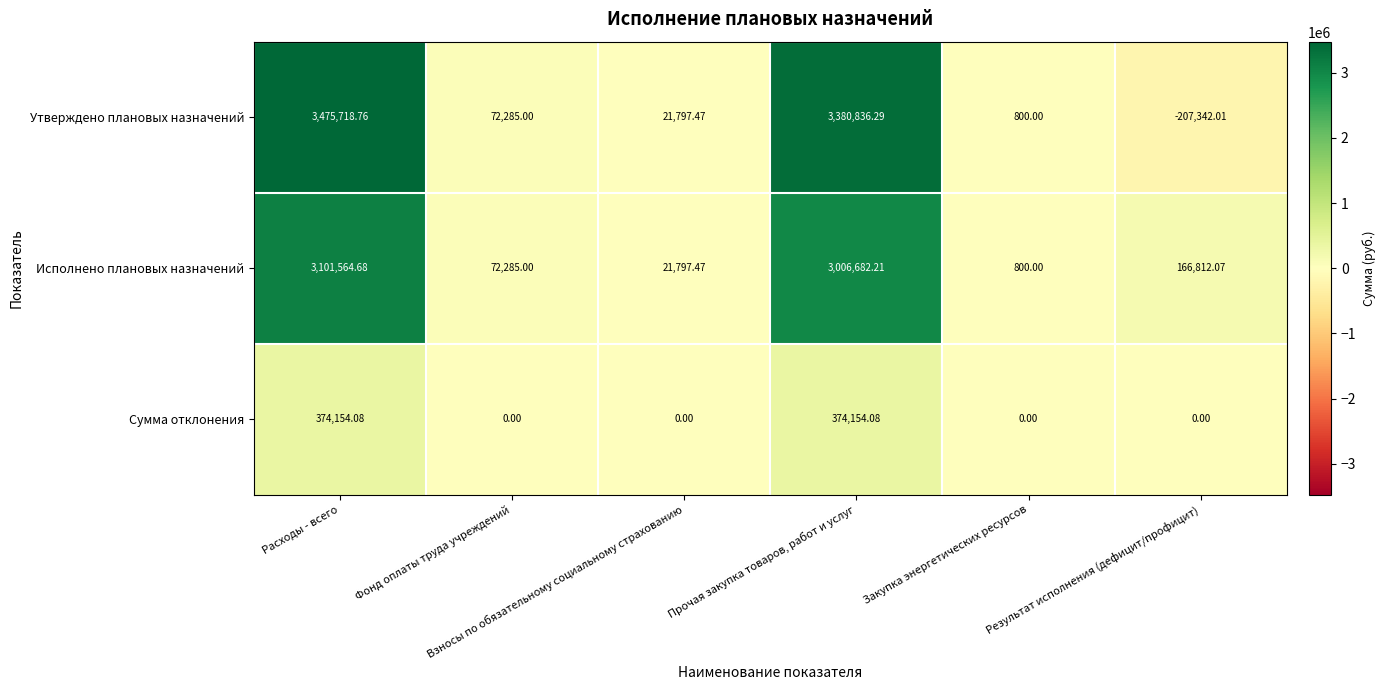

Rank the series by their maximum value, from lowest to highest.

Сумма отклонения, Исполнено плановых назначений, Утверждено плановых назначений